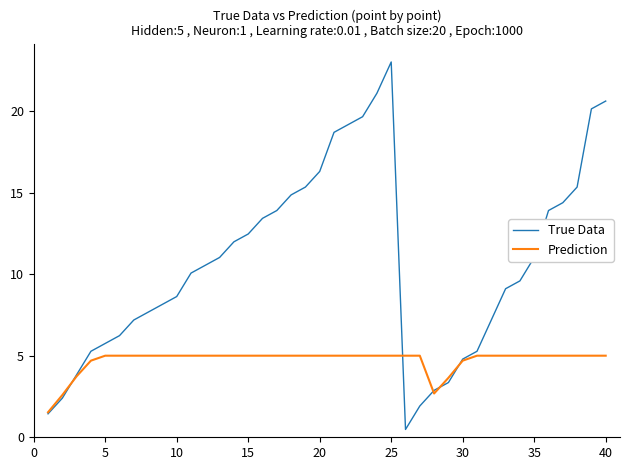

List the series in order of their peak value, lowest first.

Prediction, True Data